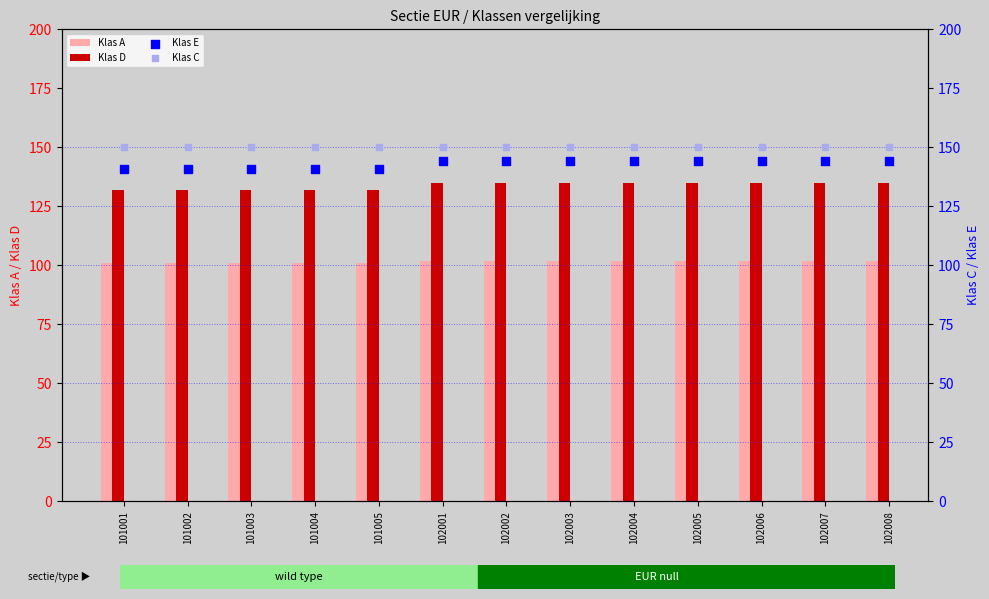

At how many categories does at least one series exceed 102?

13